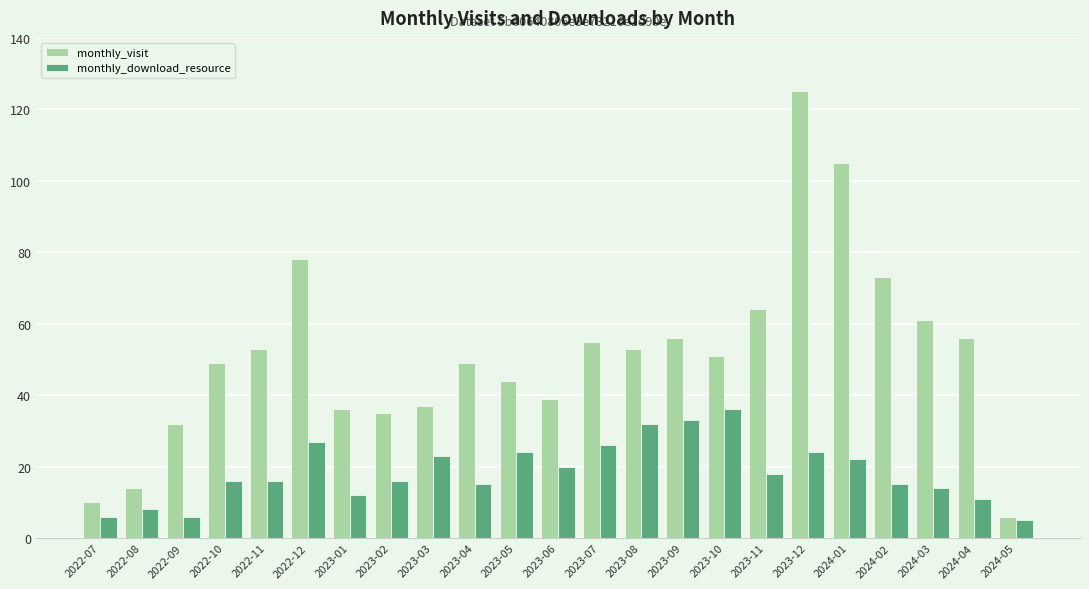

How many bars are there in each group?

2